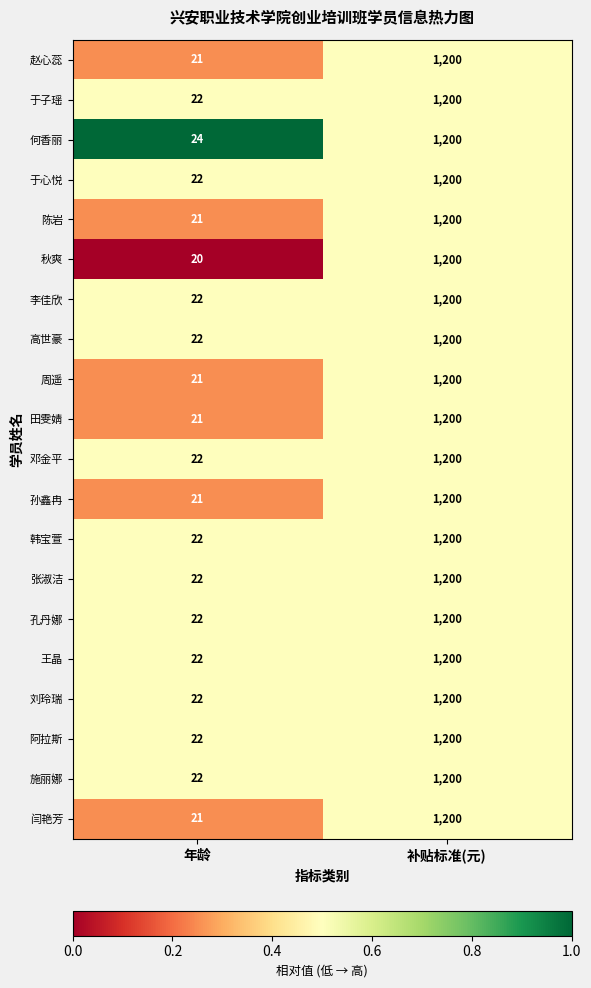

Read the 田雯婧 value at 年龄, to the nearest 10.

20